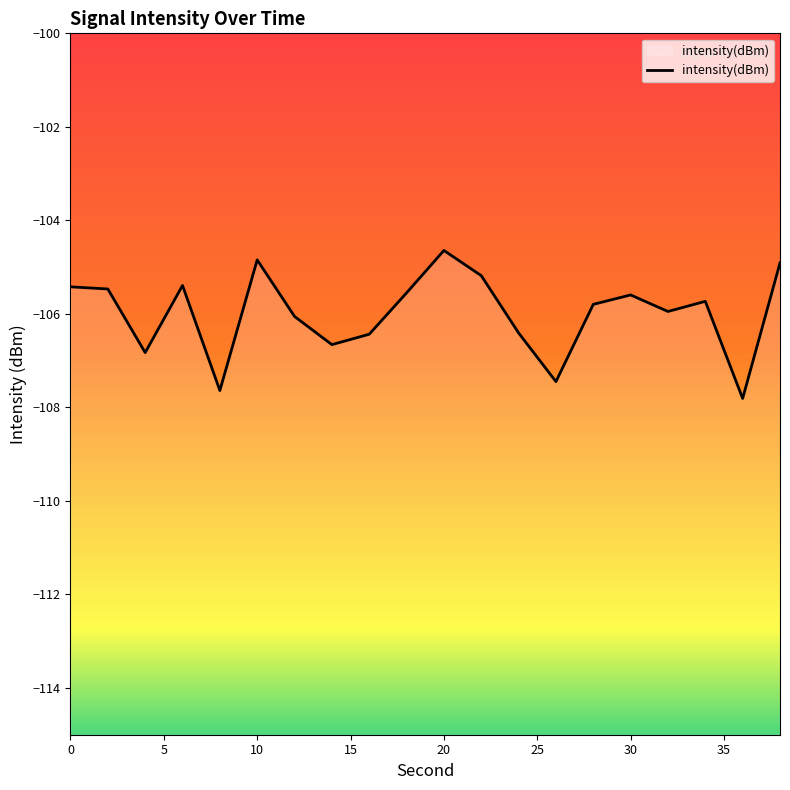

List the labels in order of value, largest first.

20, 10, 38, 22, 6, 0, 2, 18, 30, 34, 28, 32, 12, 24, 16, 14, 4, 26, 8, 36